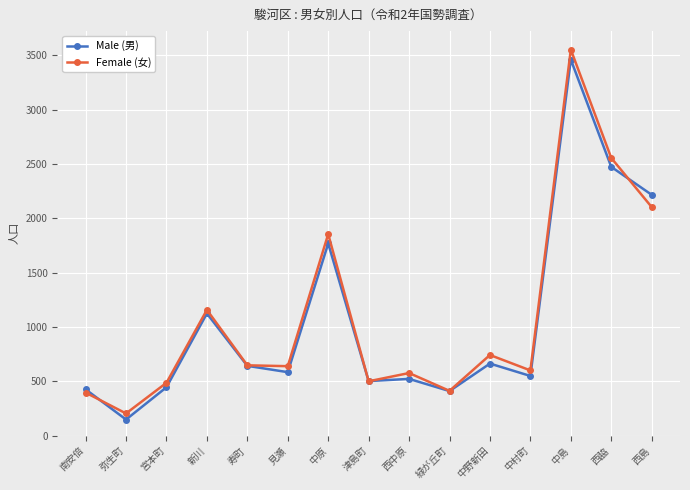

What is the label of the 2nd point from the right?

西脇